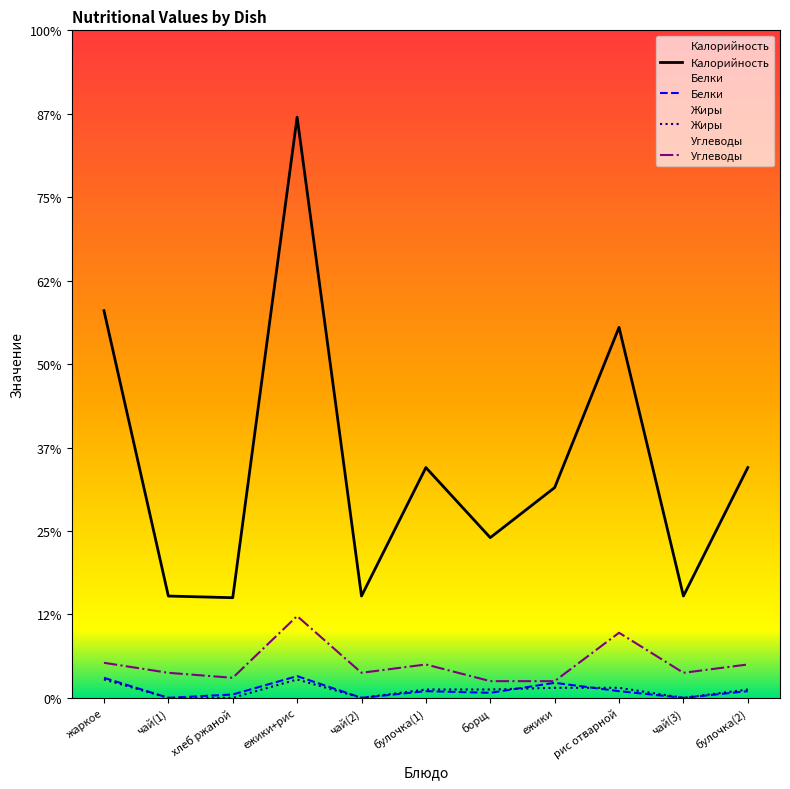

Reading left to right, list all the values displayed in this chart.

Калорийность: 232	61	60	348	61	138	96	126	222	61	138
Белки: 12	0	2	13	0	4	3	9	4	0	4
Жиры: 11	0	0	11	0	5	5	6	6	0	5
Углеводы: 21	15	12	49	15	20	10	10	39	15	20